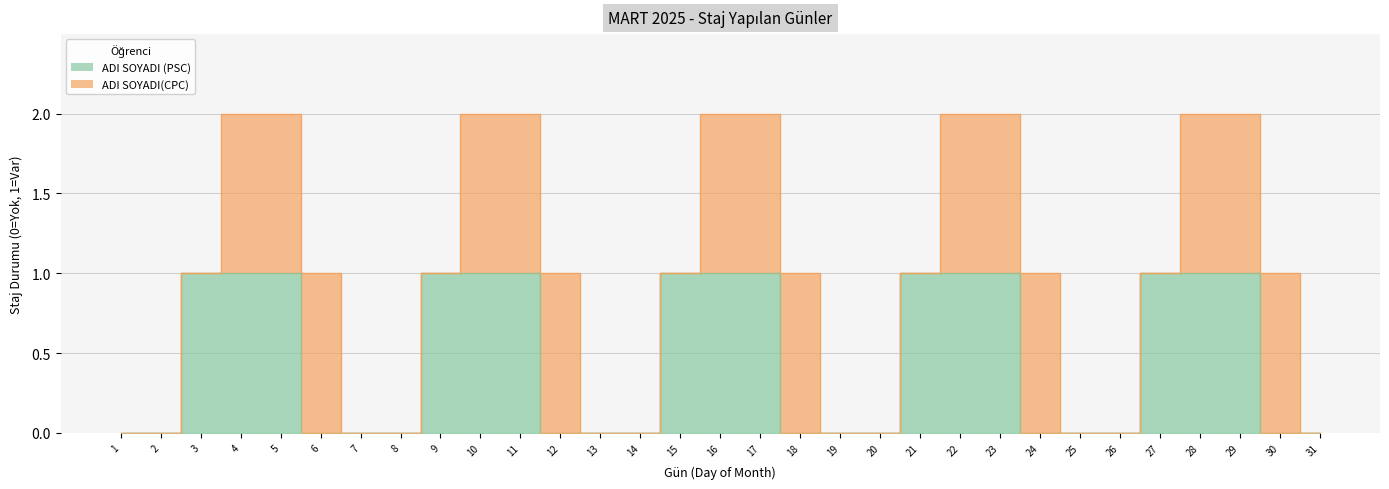

What is the maximum value shown in the chart?

1